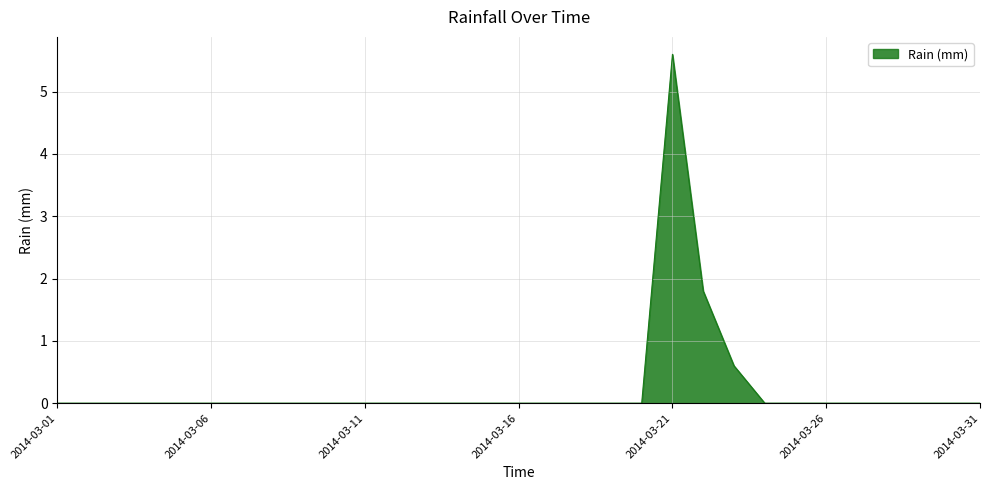

Does the chart have visible grid lines?

Yes